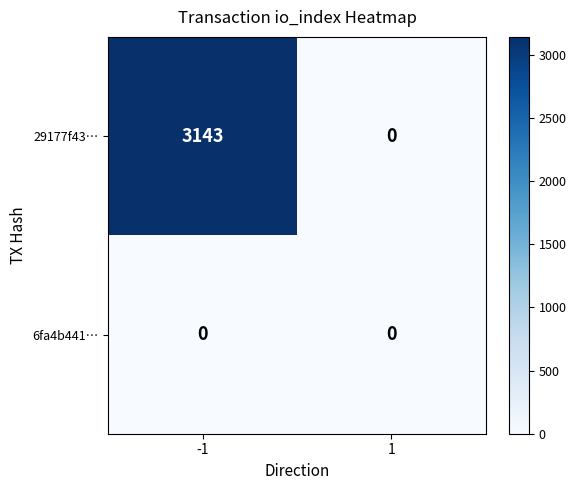

What is the sum of all 29177f43… values?

3143